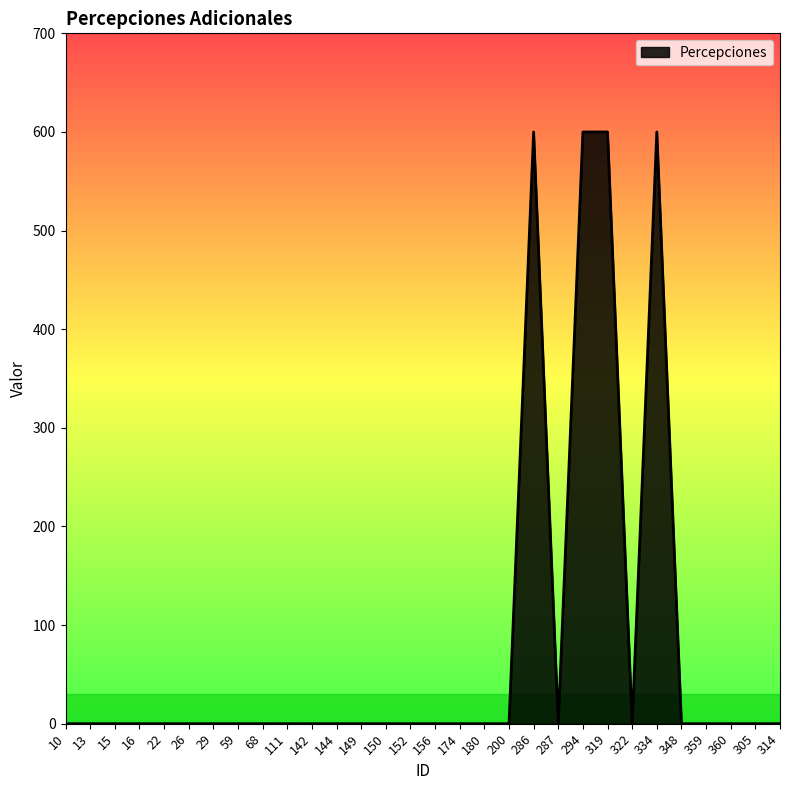

What is the difference between the maximum and minimum values?

600